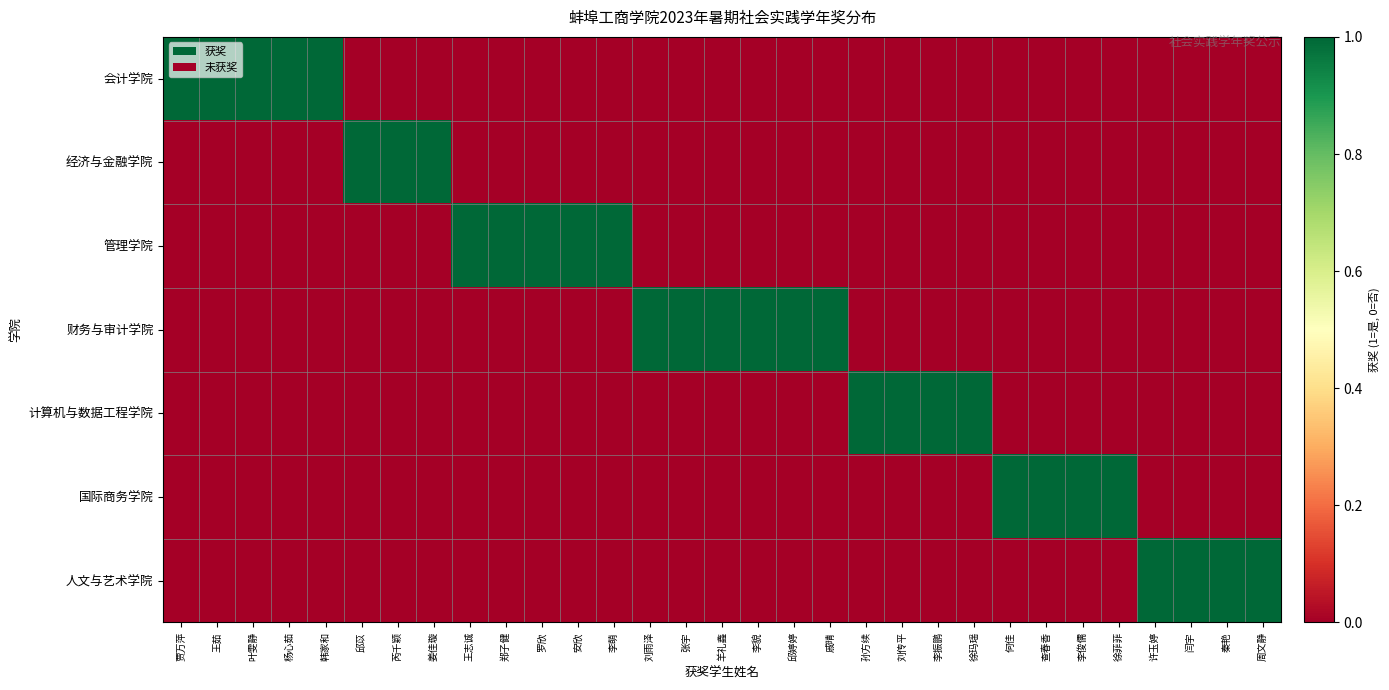

Reading left to right, transcribe all the data shown in this chart.

会计学院: 贾万萍=1	王茹=1	叶雯静=1	杨心茹=1	韩家和=1	邱苡=0	芮千颖=0	姜佳璇=0	王志诚=0	郑子健=0	罗欣=0	安欣=0	李萌=0	刘雨泽=0	张宇=0	羊礼鑫=0	李貌=0	邱婷婷=0	戚晴=0	孙方续=0	刘传平=0	李振鹏=0	徐玛瑶=0	何佳=0	查春香=0	李俊儒=0	徐菲菲=0	许玉婷=0	闫宇=0	秦艳=0	周文静=0
经济与金融学院: 贾万萍=0	王茹=0	叶雯静=0	杨心茹=0	韩家和=0	邱苡=1	芮千颖=1	姜佳璇=1	王志诚=0	郑子健=0	罗欣=0	安欣=0	李萌=0	刘雨泽=0	张宇=0	羊礼鑫=0	李貌=0	邱婷婷=0	戚晴=0	孙方续=0	刘传平=0	李振鹏=0	徐玛瑶=0	何佳=0	查春香=0	李俊儒=0	徐菲菲=0	许玉婷=0	闫宇=0	秦艳=0	周文静=0
管理学院: 贾万萍=0	王茹=0	叶雯静=0	杨心茹=0	韩家和=0	邱苡=0	芮千颖=0	姜佳璇=0	王志诚=1	郑子健=1	罗欣=1	安欣=1	李萌=1	刘雨泽=0	张宇=0	羊礼鑫=0	李貌=0	邱婷婷=0	戚晴=0	孙方续=0	刘传平=0	李振鹏=0	徐玛瑶=0	何佳=0	查春香=0	李俊儒=0	徐菲菲=0	许玉婷=0	闫宇=0	秦艳=0	周文静=0
财务与审计学院: 贾万萍=0	王茹=0	叶雯静=0	杨心茹=0	韩家和=0	邱苡=0	芮千颖=0	姜佳璇=0	王志诚=0	郑子健=0	罗欣=0	安欣=0	李萌=0	刘雨泽=1	张宇=1	羊礼鑫=1	李貌=1	邱婷婷=1	戚晴=1	孙方续=0	刘传平=0	李振鹏=0	徐玛瑶=0	何佳=0	查春香=0	李俊儒=0	徐菲菲=0	许玉婷=0	闫宇=0	秦艳=0	周文静=0
计算机与数据工程学院: 贾万萍=0	王茹=0	叶雯静=0	杨心茹=0	韩家和=0	邱苡=0	芮千颖=0	姜佳璇=0	王志诚=0	郑子健=0	罗欣=0	安欣=0	李萌=0	刘雨泽=0	张宇=0	羊礼鑫=0	李貌=0	邱婷婷=0	戚晴=0	孙方续=1	刘传平=1	李振鹏=1	徐玛瑶=1	何佳=0	查春香=0	李俊儒=0	徐菲菲=0	许玉婷=0	闫宇=0	秦艳=0	周文静=0
国际商务学院: 贾万萍=0	王茹=0	叶雯静=0	杨心茹=0	韩家和=0	邱苡=0	芮千颖=0	姜佳璇=0	王志诚=0	郑子健=0	罗欣=0	安欣=0	李萌=0	刘雨泽=0	张宇=0	羊礼鑫=0	李貌=0	邱婷婷=0	戚晴=0	孙方续=0	刘传平=0	李振鹏=0	徐玛瑶=0	何佳=1	查春香=1	李俊儒=1	徐菲菲=1	许玉婷=0	闫宇=0	秦艳=0	周文静=0
人文与艺术学院: 贾万萍=0	王茹=0	叶雯静=0	杨心茹=0	韩家和=0	邱苡=0	芮千颖=0	姜佳璇=0	王志诚=0	郑子健=0	罗欣=0	安欣=0	李萌=0	刘雨泽=0	张宇=0	羊礼鑫=0	李貌=0	邱婷婷=0	戚晴=0	孙方续=0	刘传平=0	李振鹏=0	徐玛瑶=0	何佳=0	查春香=0	李俊儒=0	徐菲菲=0	许玉婷=1	闫宇=1	秦艳=1	周文静=1